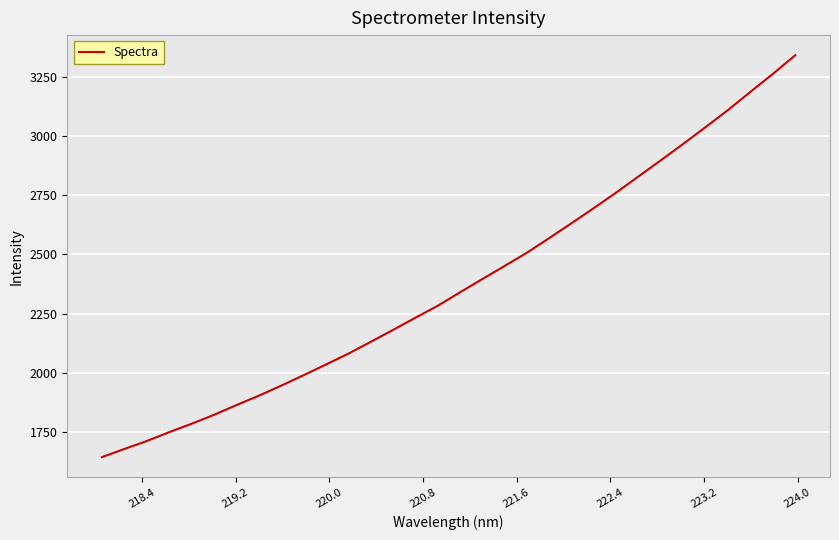

What is the difference between the maximum and minimum values?

1695.5